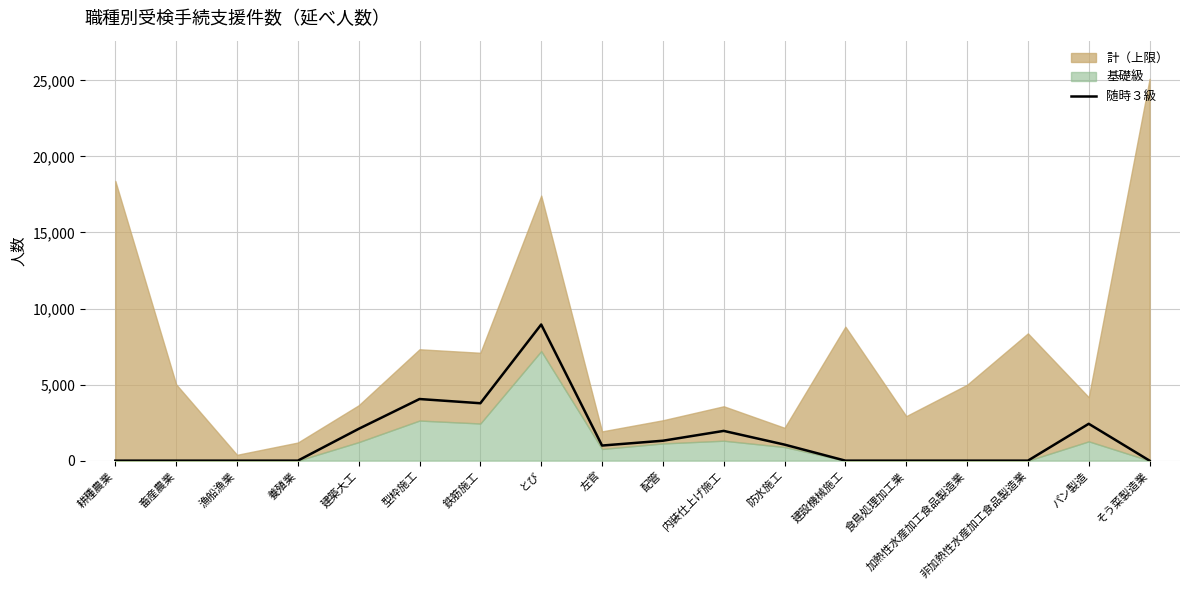

How many values exceed 993?

8